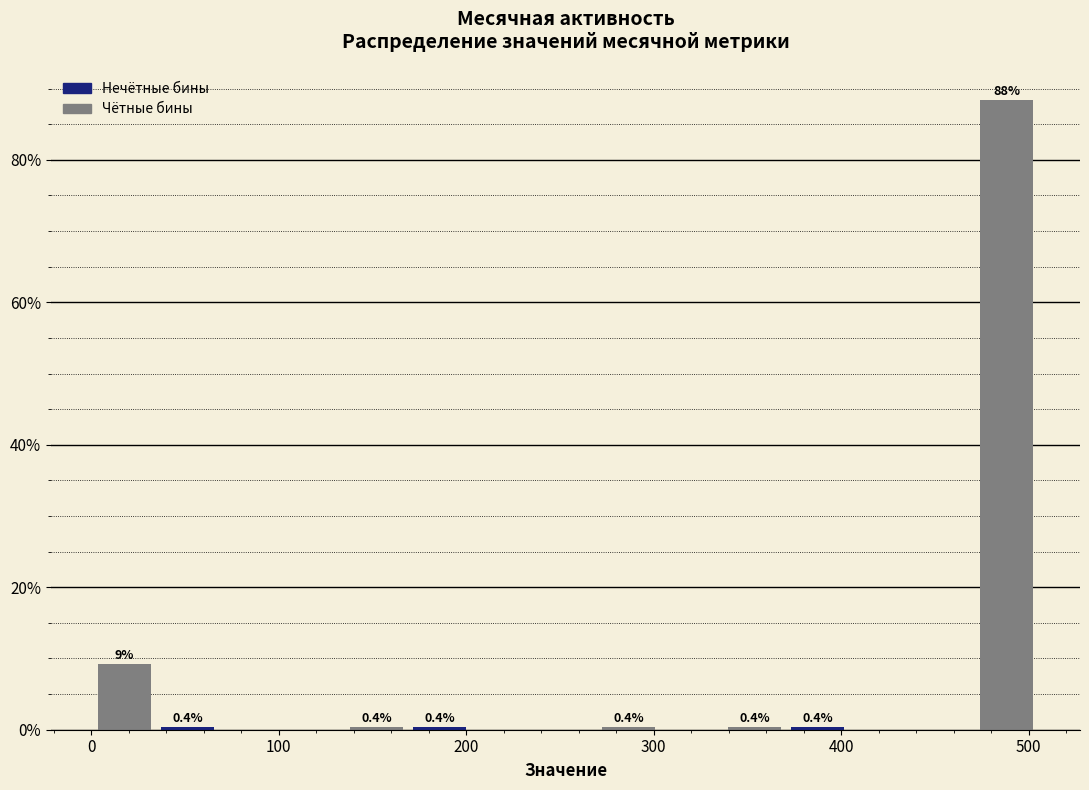

Read against the x-axis, roughly where is the centre of the tallest bar?

490